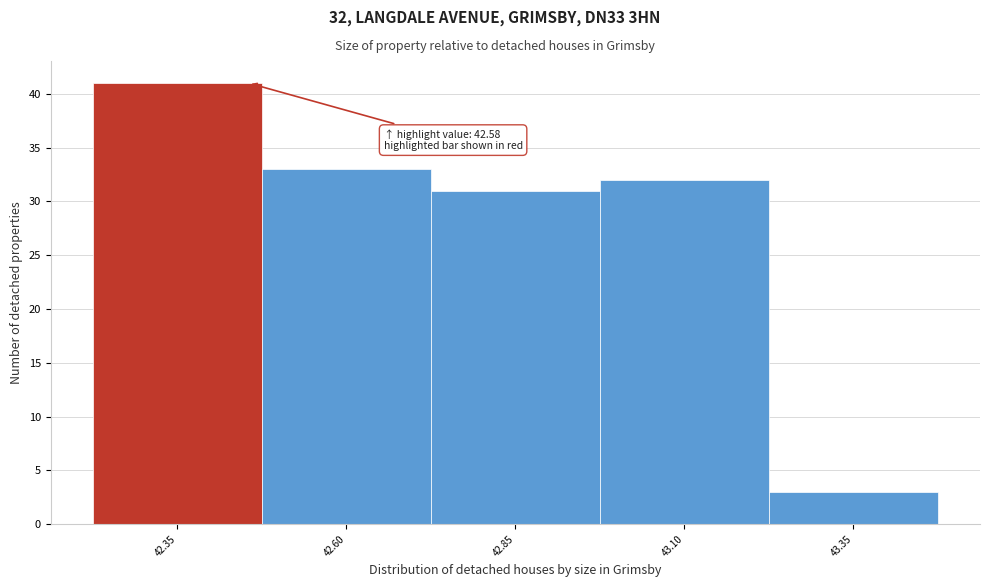

Reading right to left, transcribe all the data shown in this chart.

3	32	31	33	41